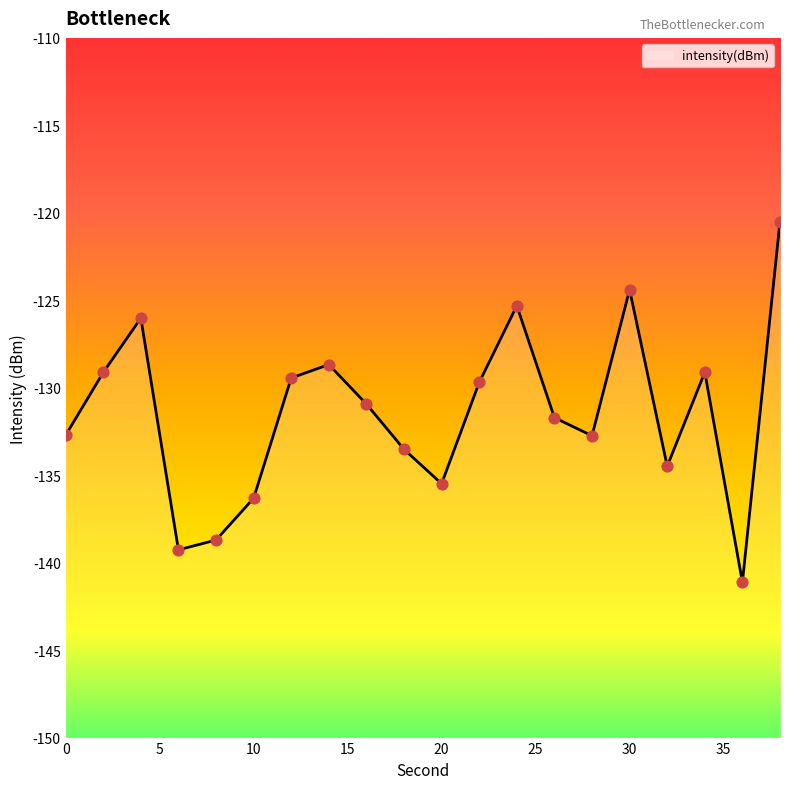

Which has a higher value, 2 or 8?

2